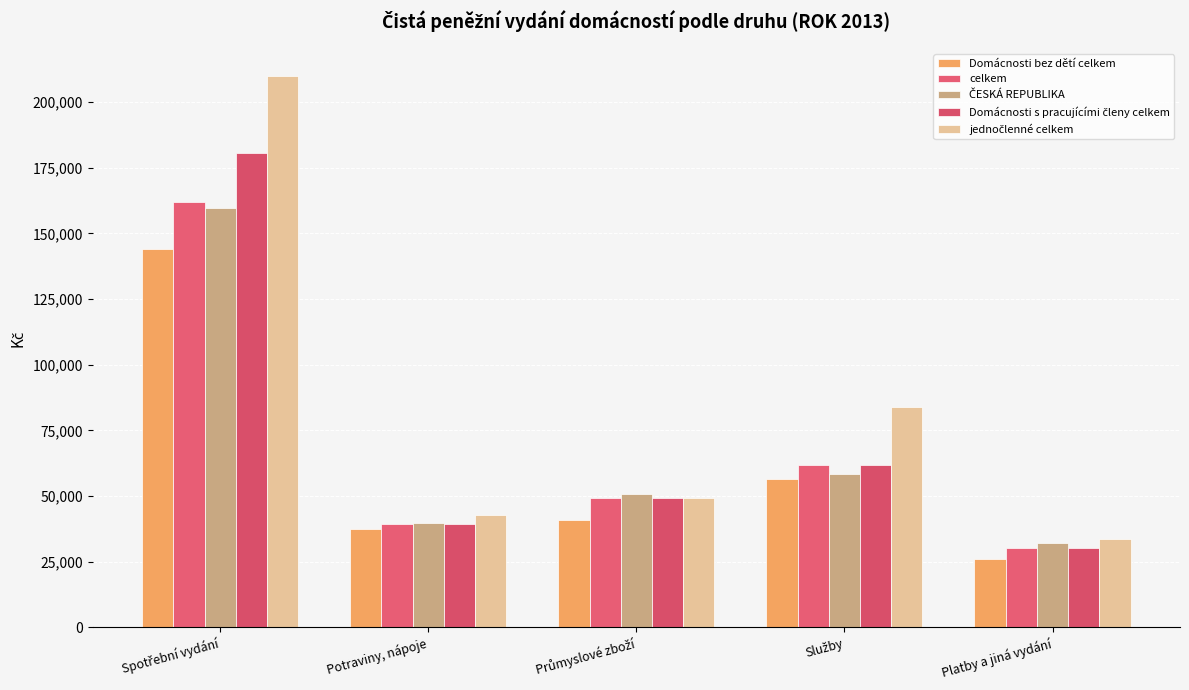

What position from the right is Potraviny, nápoje?

4